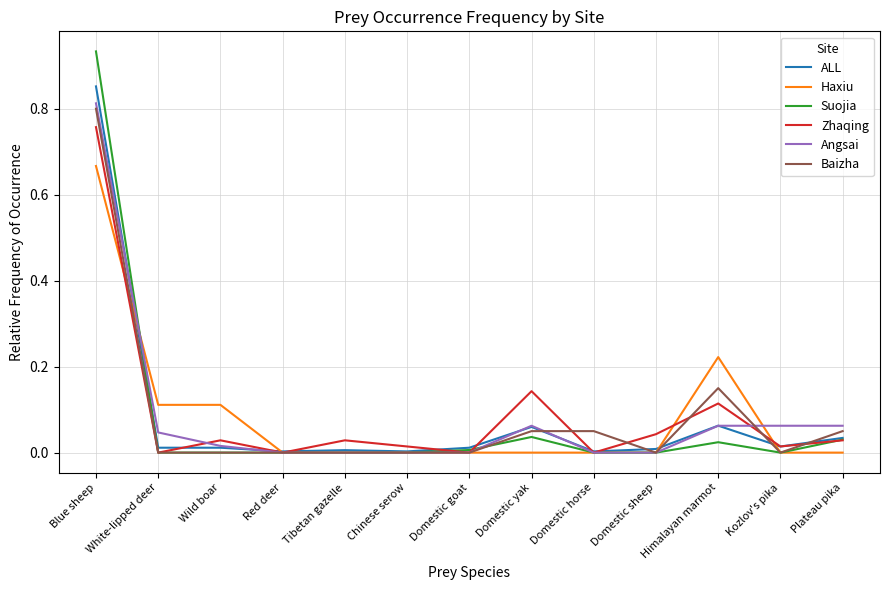

Which series has the widest spread of values?

Suojia